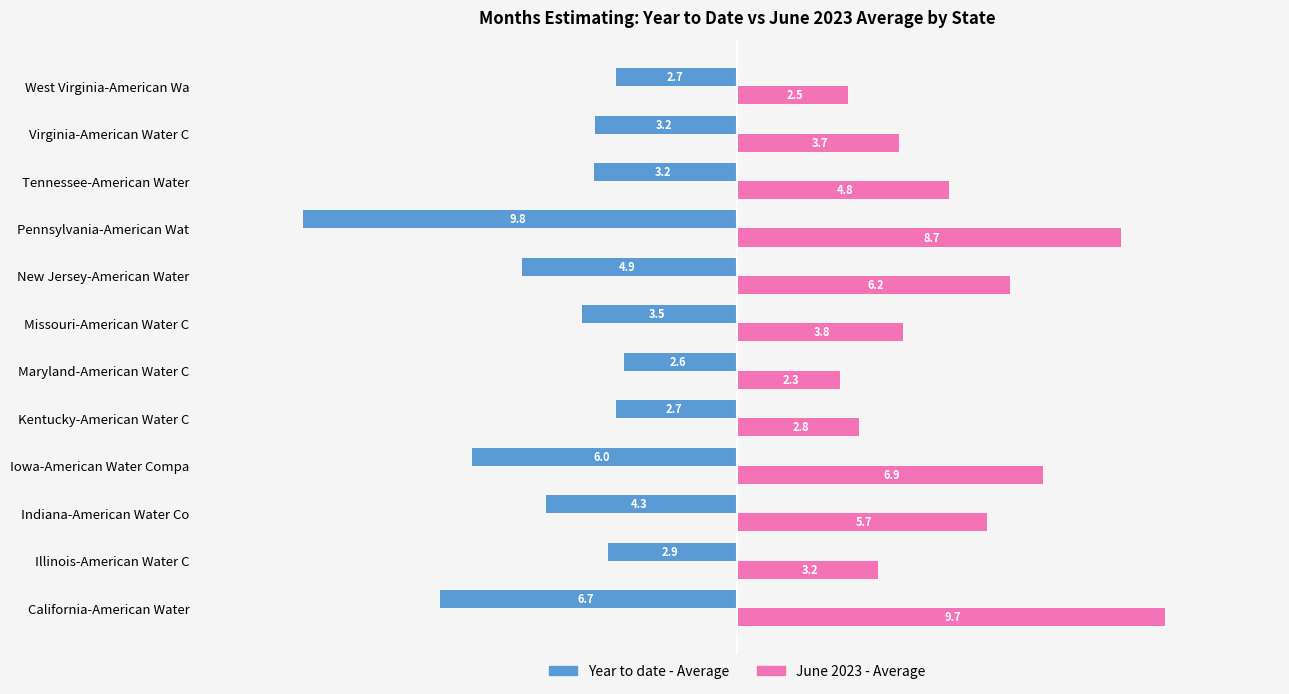

Which series has the largest total across all categories?

June 2023 - Average